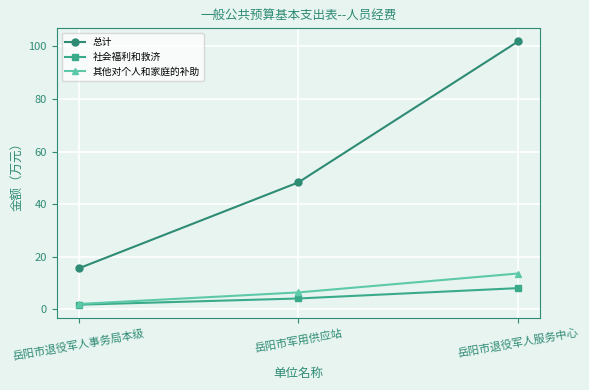

Reading left to right, what are all the values shown in this chart?

总计: 15.5	48.3	101.9
社会福利和救济: 1.7	4.1	8.0
其他对个人和家庭的补助: 2.0	6.4	13.6